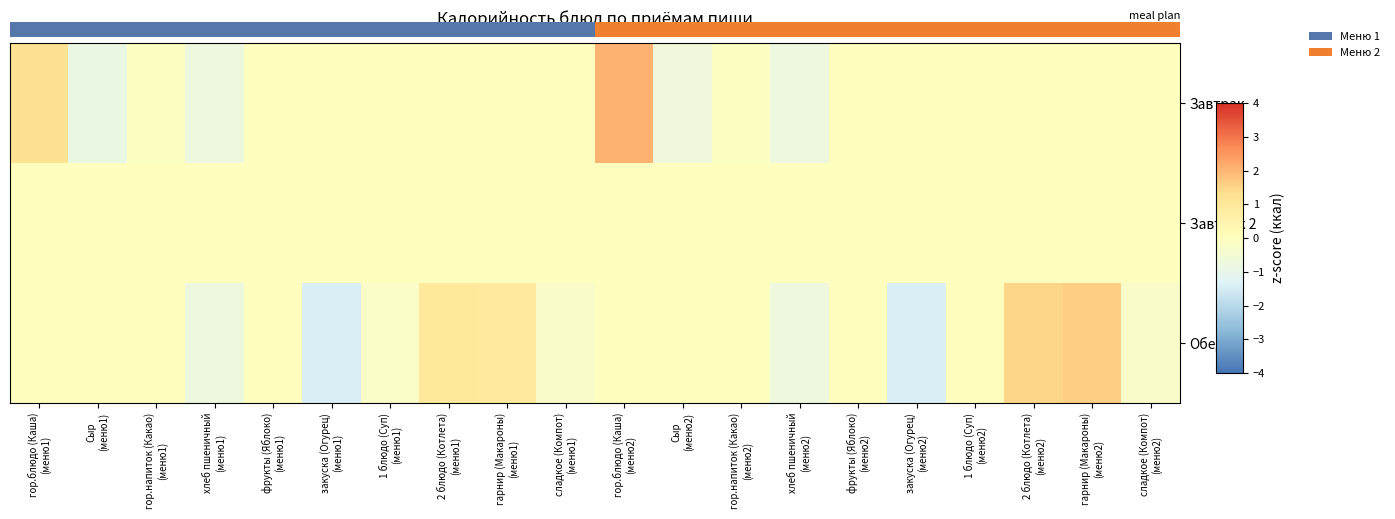

Between гарнир (Макароны)
(меню1) and сладкое (Компот)
(меню2), which is larger?

гарнир (Макароны)
(меню1)